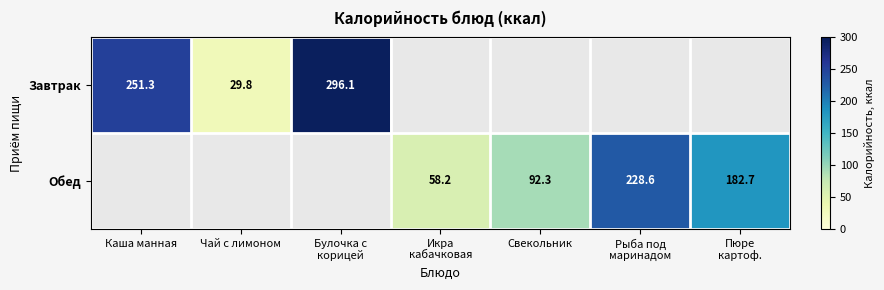

Which has a higher value, Рыба под
маринадом or Каша манная?

Каша манная